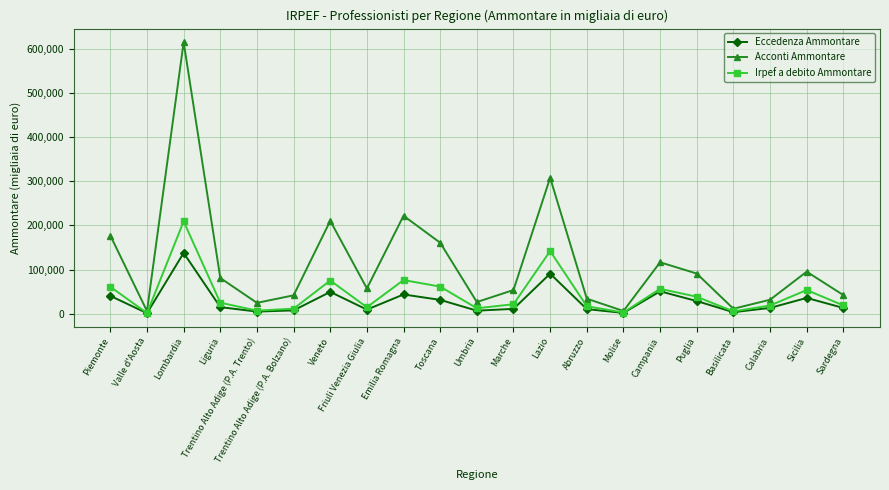

True or false: Eccedenza Ammontare has a value of 43903 at Emilia Romagna.

True